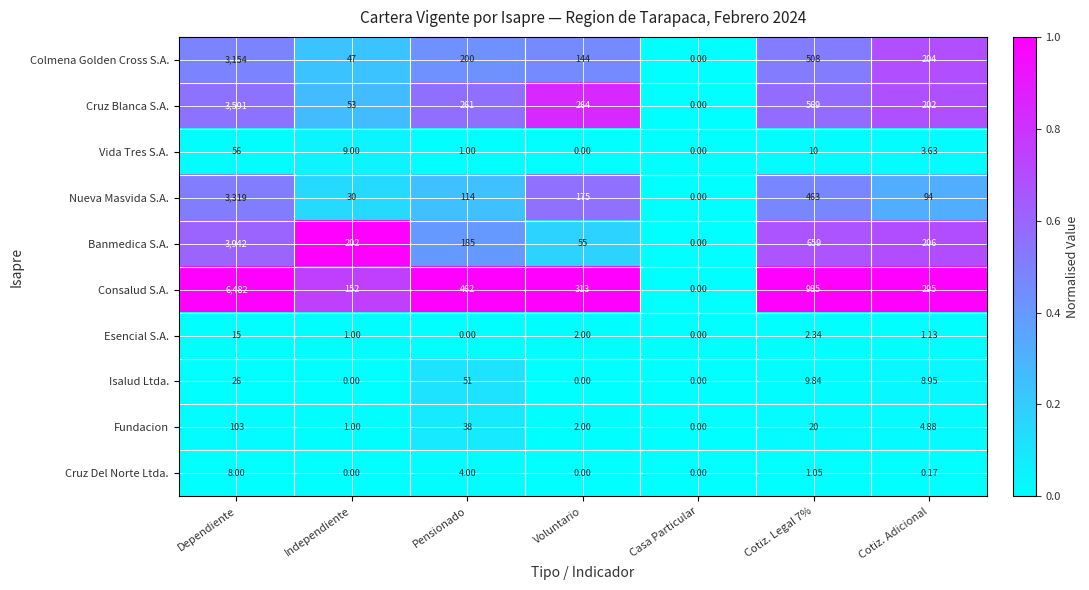

Which series changed the most between Pensionado and Casa Particular?

Consalud S.A.